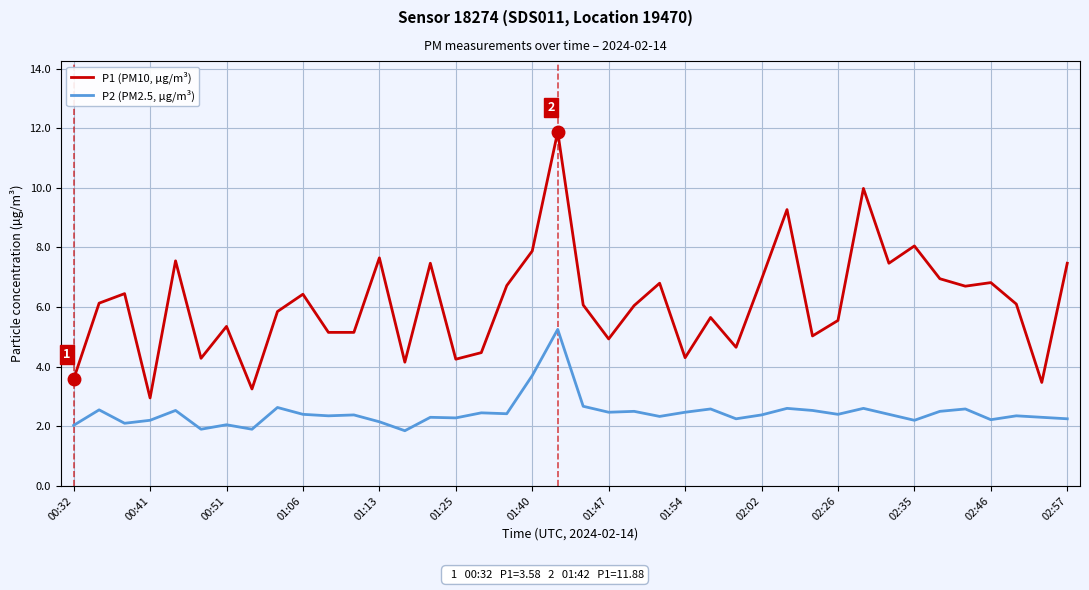

Rank the series by their maximum value, from lowest to highest.

P2 (PM2.5, µg/m³), P1 (PM10, µg/m³)